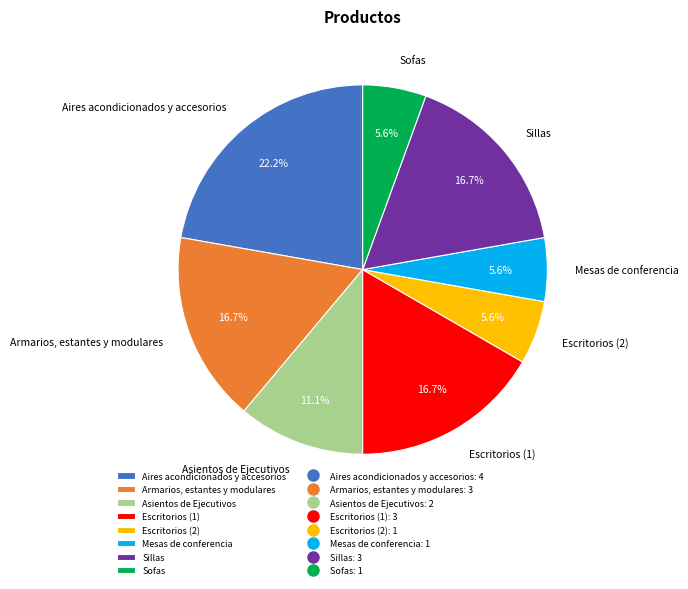

To the nearest percent, what percentage of the pie is Escritorios (2)?

6%